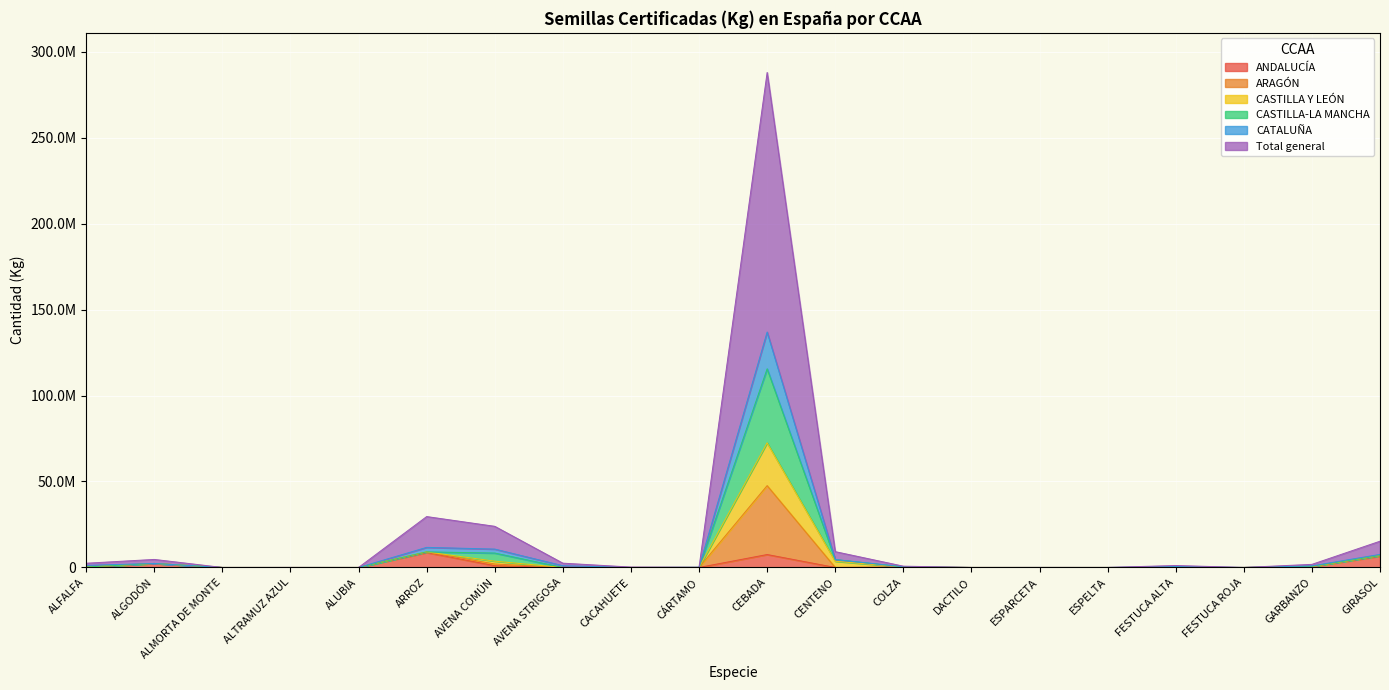

Does the chart display data point markers on the line(s)?

No